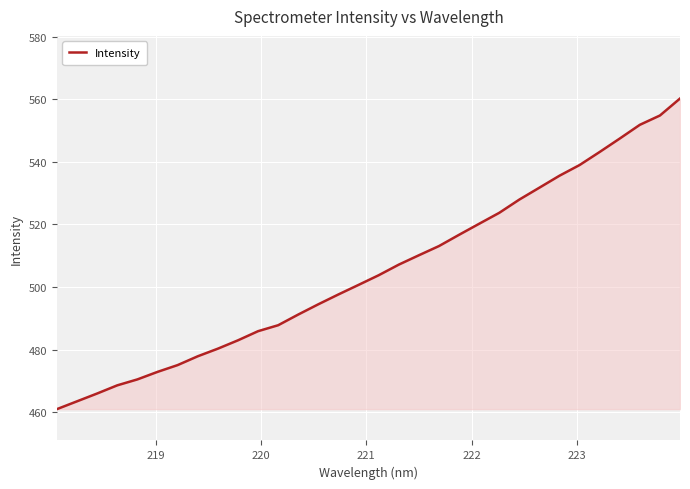

What is the minimum value shown in the chart?

461.0